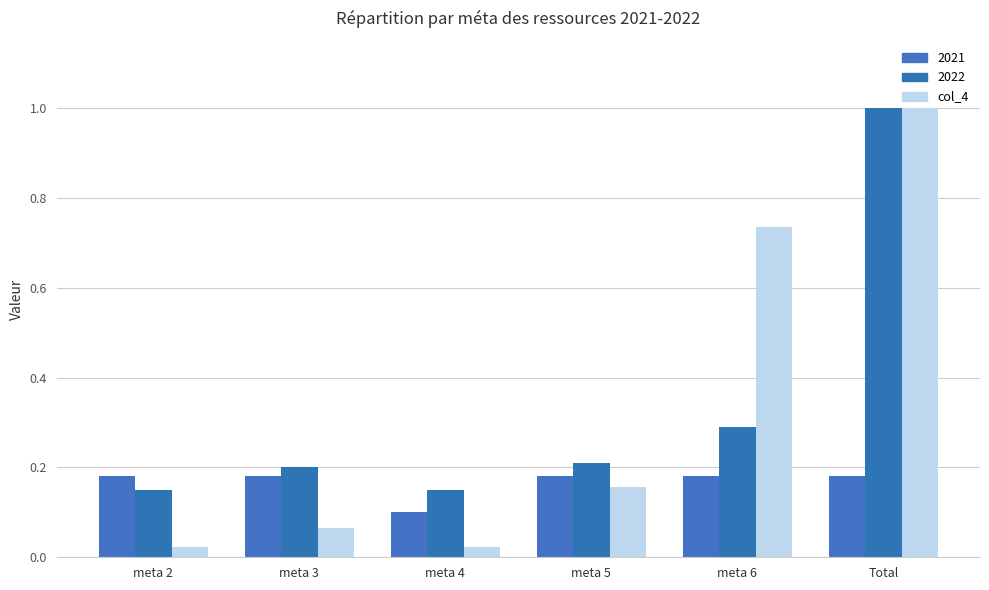

Count the number of data series in this chart.

3